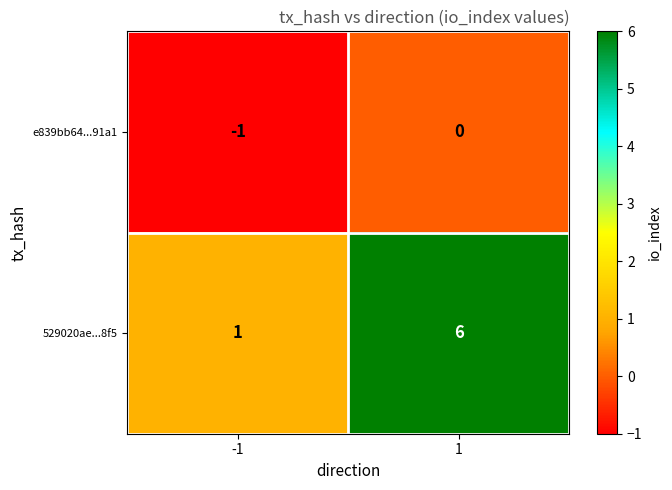

Which series has the largest total across all categories?

529020ae...8f5